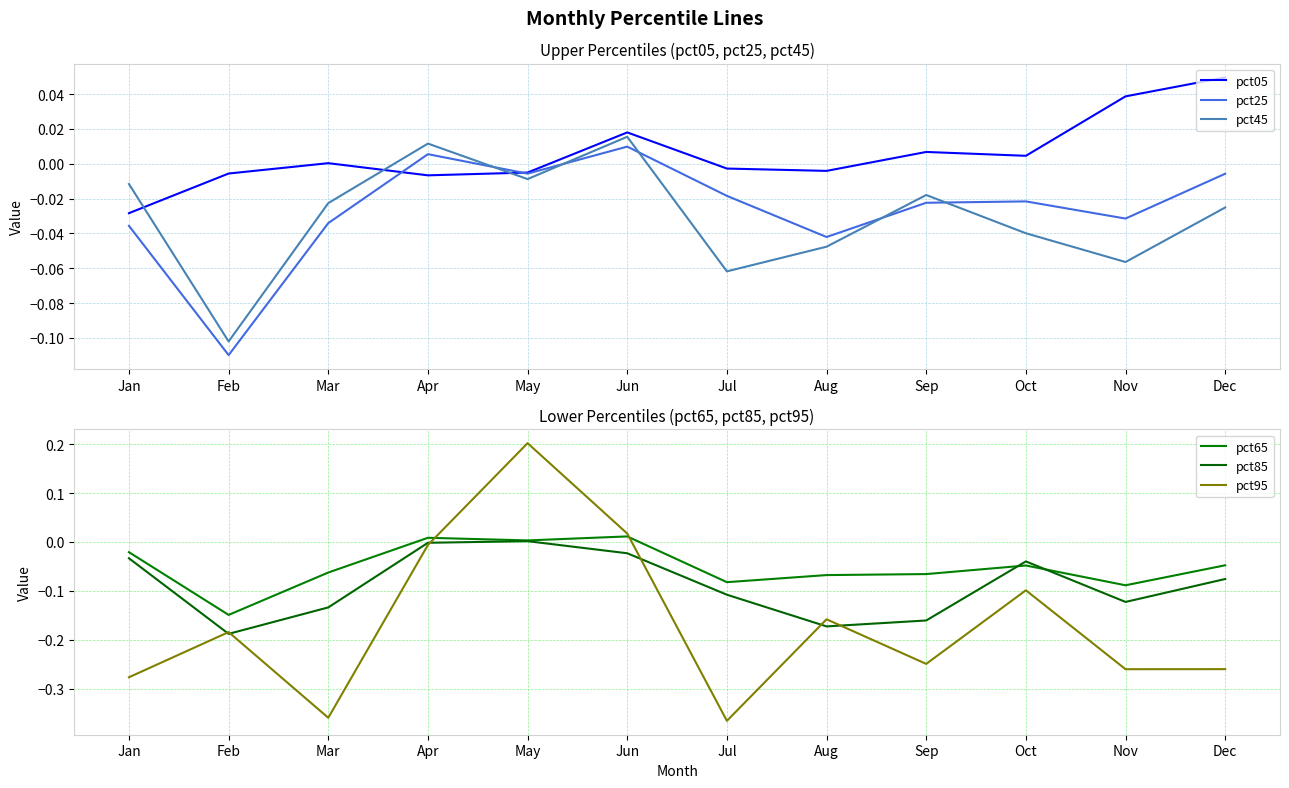

Which series ends up on top after the final intersection of pct45 and pct85?

pct45